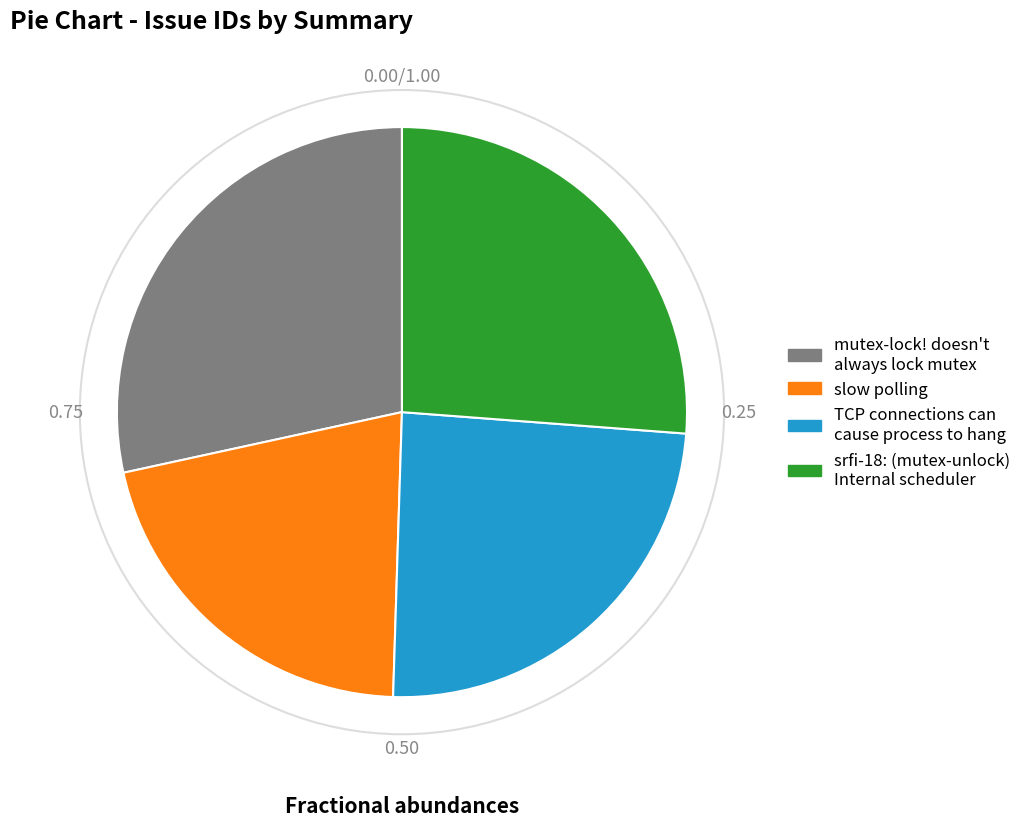

How many segments does this pie chart have?

4